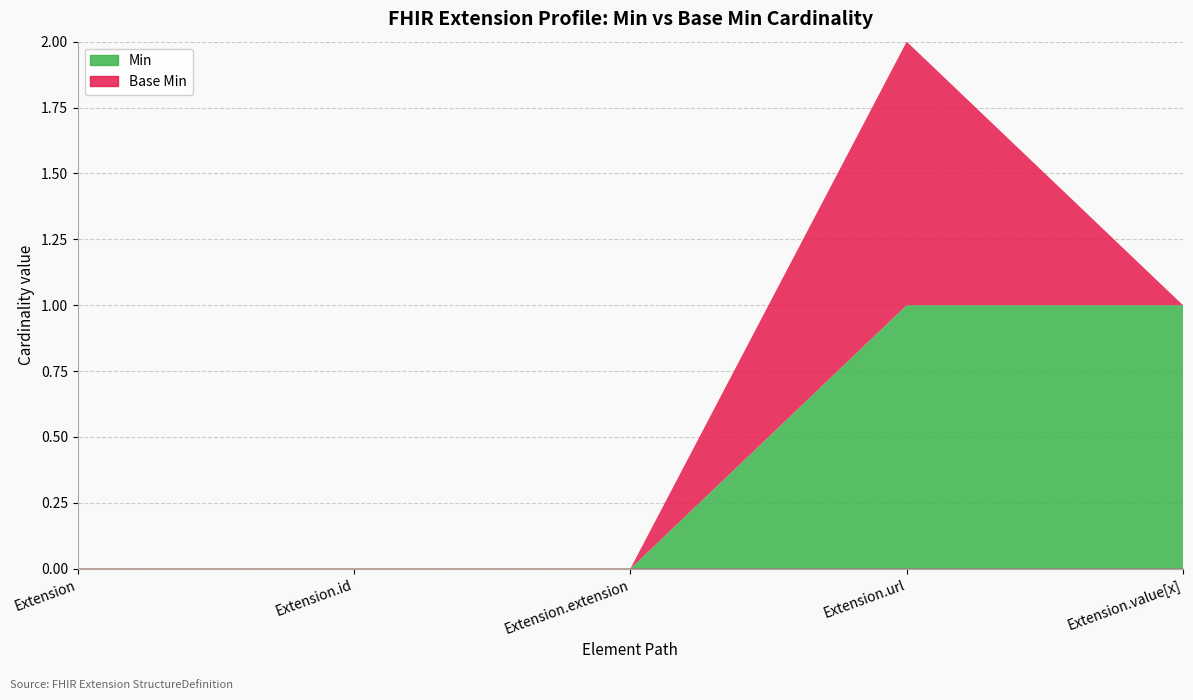

Which series has the largest range (max minus min)?

Min